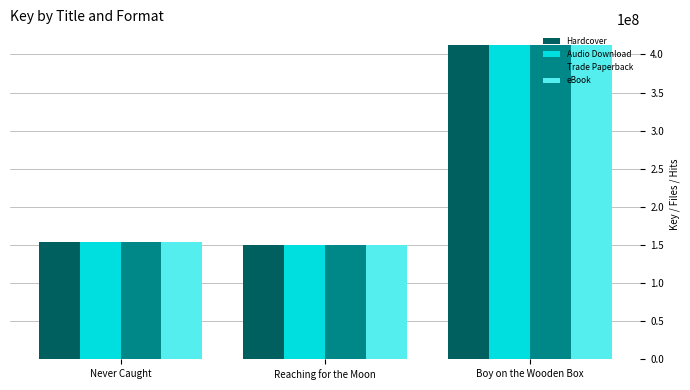

What is the label of the 1st bar from the right?

Boy on the Wooden Box